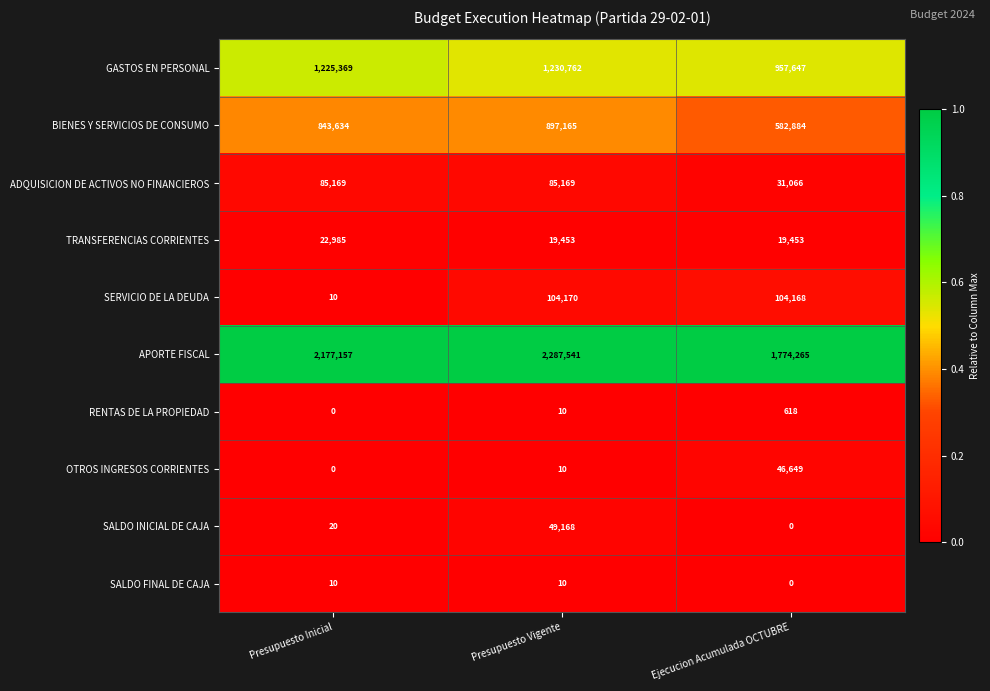

Reading right to left, transcribe all the data shown in this chart.

GASTOS EN PERSONAL: 957647	1230762	1225369
BIENES Y SERVICIOS DE CONSUMO: 582884	897165	843634
ADQUISICION DE ACTIVOS NO FINANCIEROS: 31066	85169	85169
TRANSFERENCIAS CORRIENTES: 19453	19453	22985
SERVICIO DE LA DEUDA: 104168	104170	10
APORTE FISCAL: 1774265	2287541	2177157
RENTAS DE LA PROPIEDAD: 618	10	0
OTROS INGRESOS CORRIENTES: 46649	10	0
SALDO INICIAL DE CAJA: 0	49168	20
SALDO FINAL DE CAJA: 0	10	10